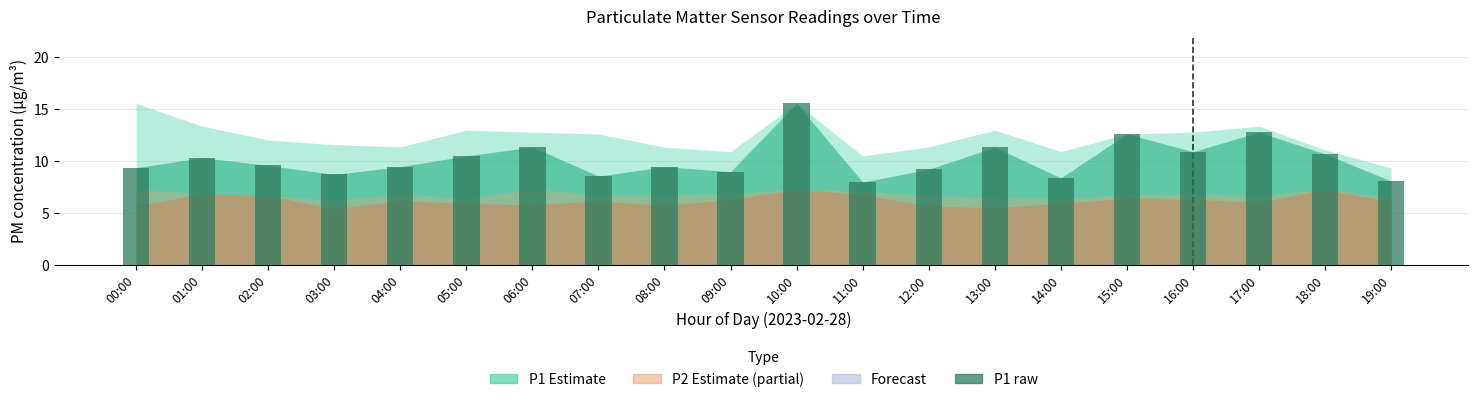

What is the value of the 7th bar from the left?

11.4